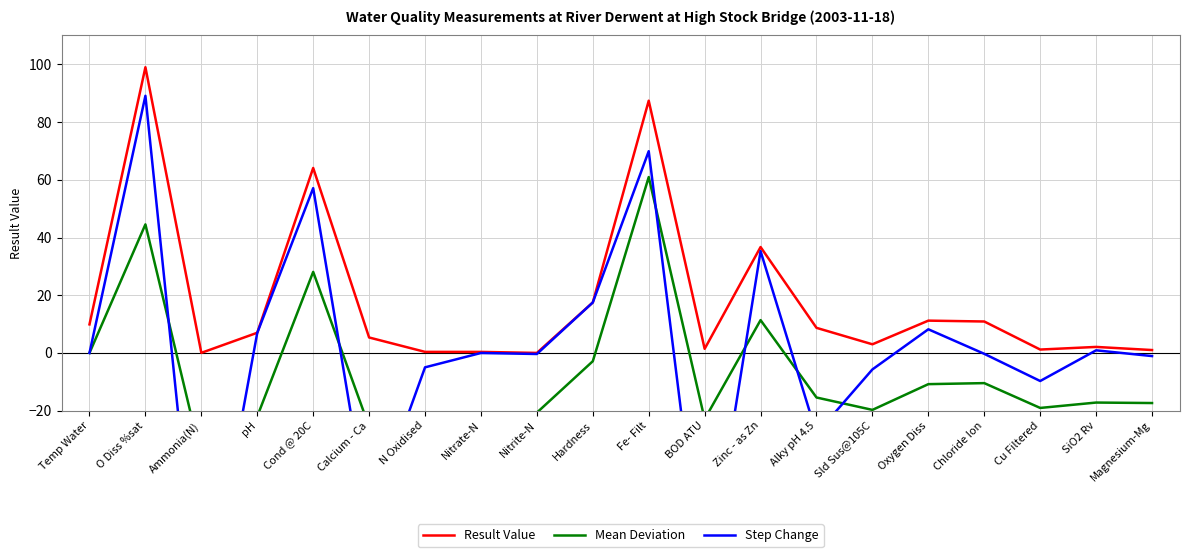

What is the sum of the Mean Deviation values at Nitrate-N and Cond @ 20C?

5.2